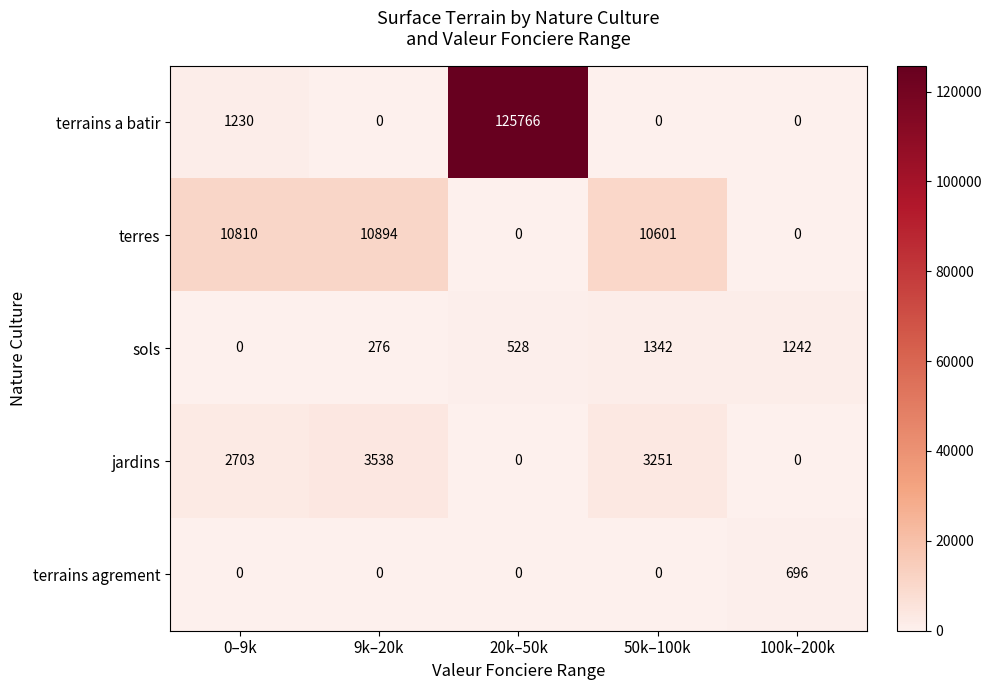

What is the total value across all series at 100k–200k?

1938